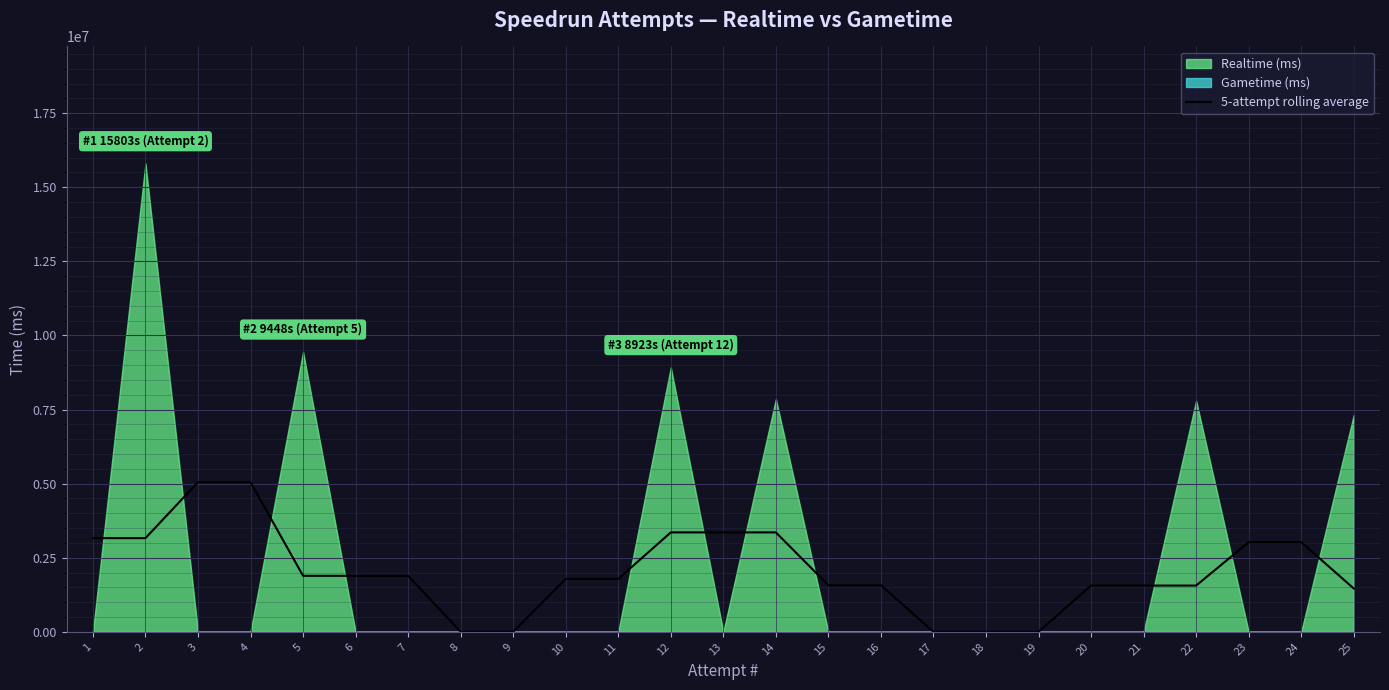

Reading left to right, what are all the values shown in this chart?

3160565.6	3160565.6	5050082.4	5050082.4	1889516.8	1889516.8	1889516.8	0.0	0.0	1784506.6	1784506.6	3354960.6	3354960.6	3354960.6	1570454.0	1570454.0	0.0	0.0	0.0	1560273.0	1560273.0	1560273.0	3023201.4	3023201.4	1462928.4